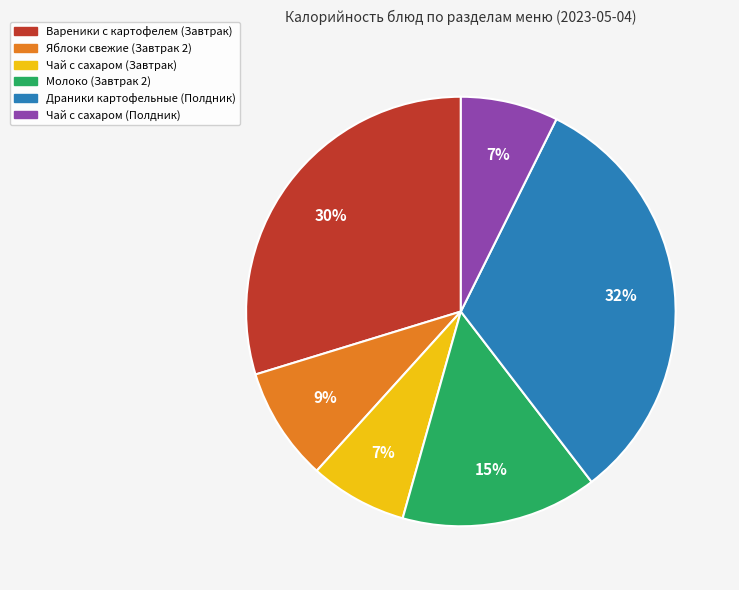

What percentage is the Вареники с картофелем (Завтрак) slice, to the nearest percent?

30%